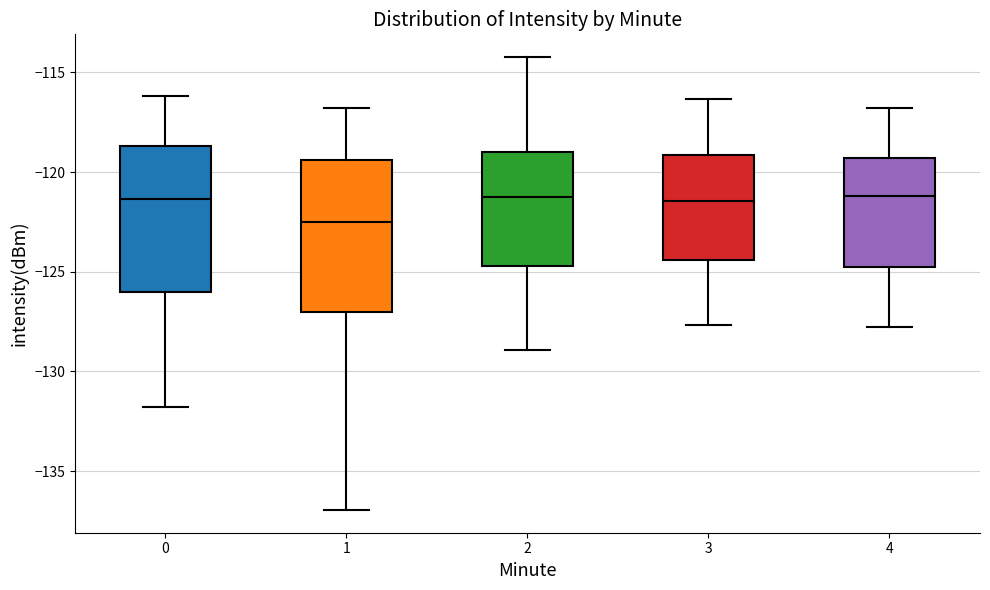

Reading left to right, read every box against the y-axis: the position of its median line, the range the box covers, and the ends of its whiskers. The values are not printed on the chart, so give them approximately, as read against the axis.

0: median -121.5, box -126.0 to -118.5, whiskers -132.0 to -116.0
1: median -122.5, box -127.0 to -119.5, whiskers -137.0 to -117.0
2: median -121.0, box -124.5 to -119.0, whiskers -129.0 to -114.0
3: median -121.5, box -124.5 to -119.0, whiskers -127.5 to -116.5
4: median -121.0, box -125.0 to -119.5, whiskers -128.0 to -117.0